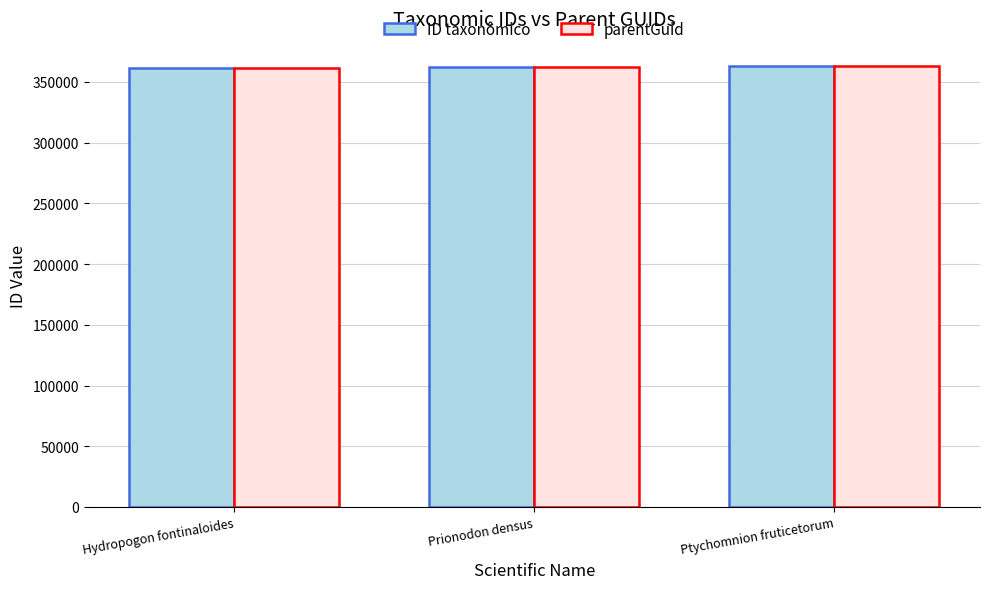

Where is parentGuid nearest to the value 361910?

Prionodon densus